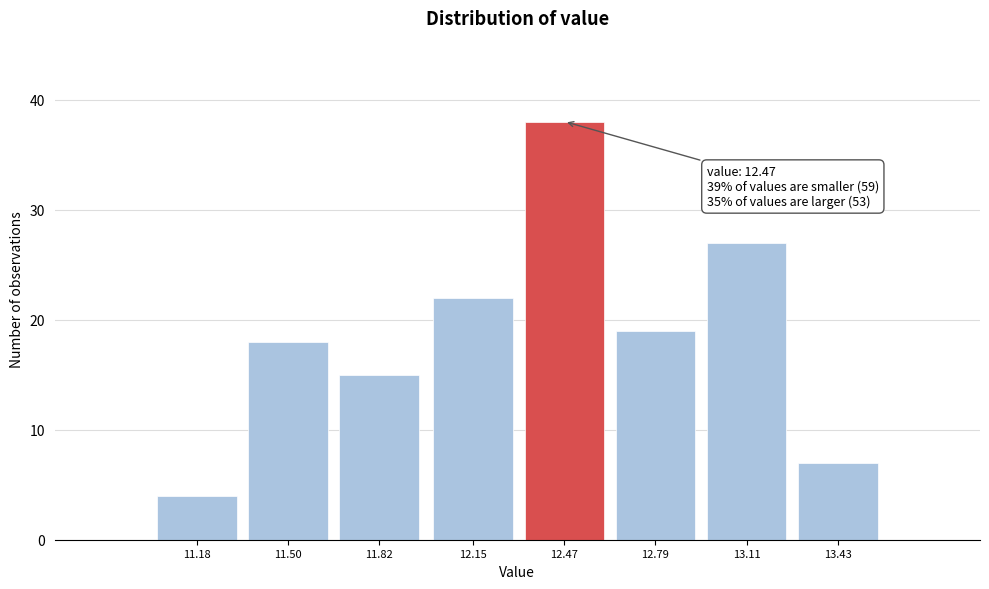

Reading right to left, extract all data points from this chart.

13.43=7	13.11=27	12.79=19	12.47=38	12.15=22	11.82=15	11.50=18	11.18=4